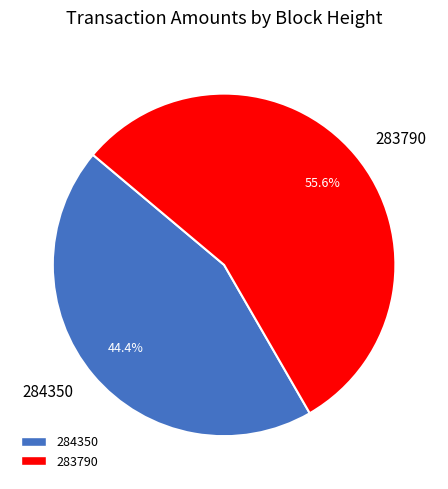

The 284350 slice represents 34% of the pie. True or false?

False